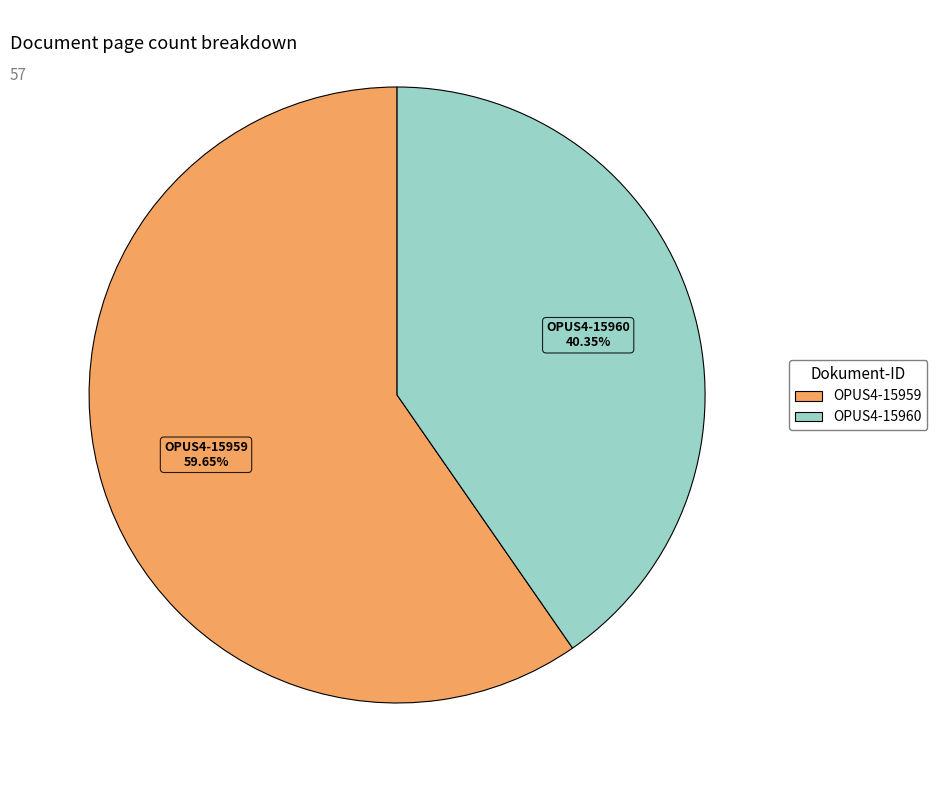

How many segments does this pie chart have?

2